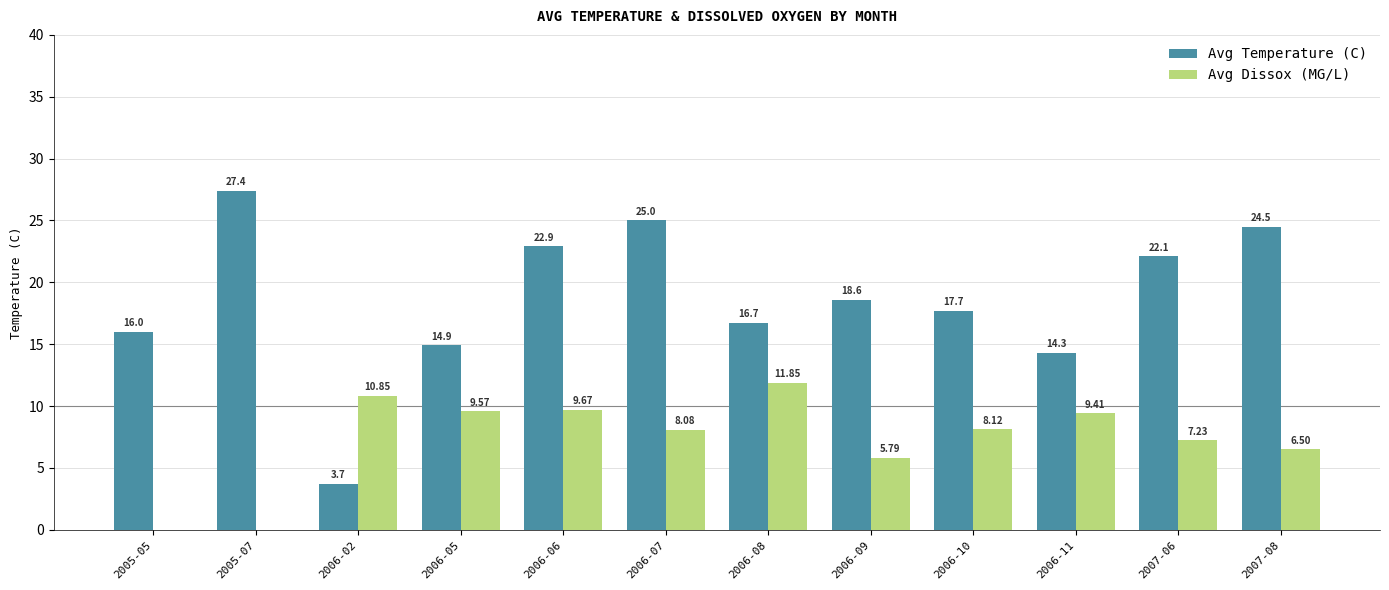

Which series has the largest total across all categories?

Avg Temperature (C)